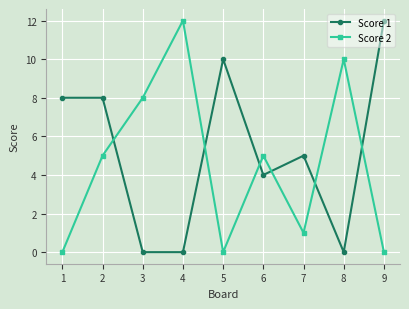

What is the difference between the second highest and minimum values in the Score 1 series?

10